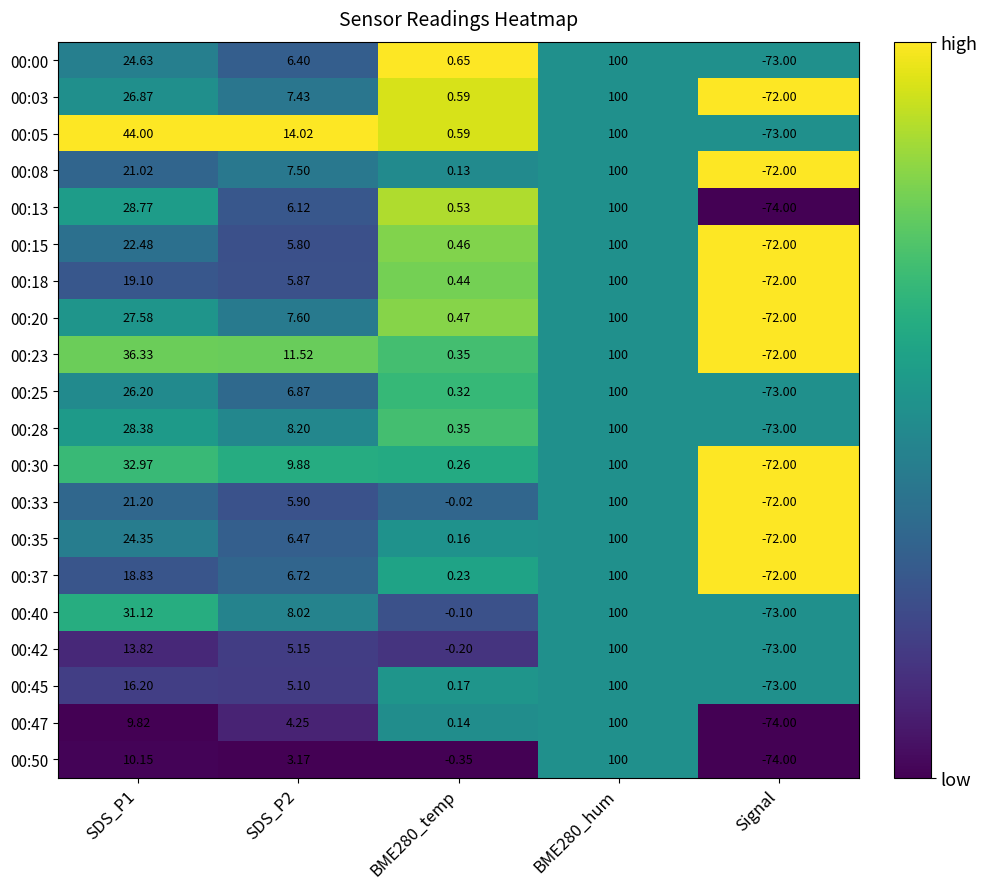

At which label does 00:45 reach its minimum?

Signal